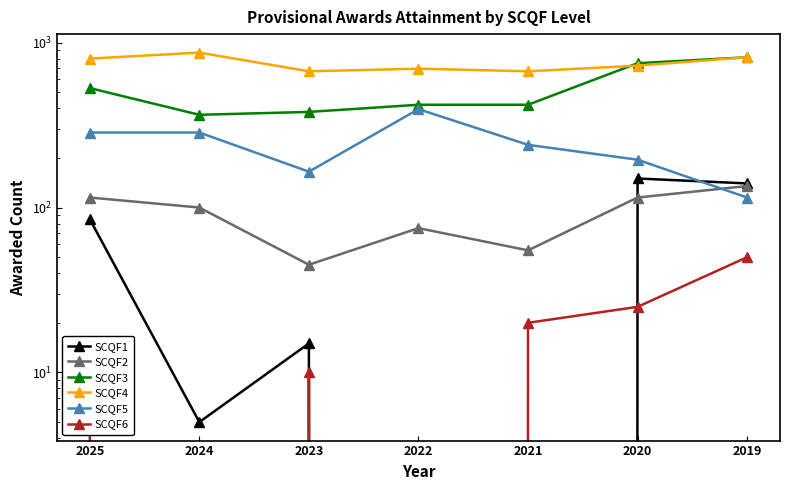

Does the chart display data point markers on the line(s)?

Yes